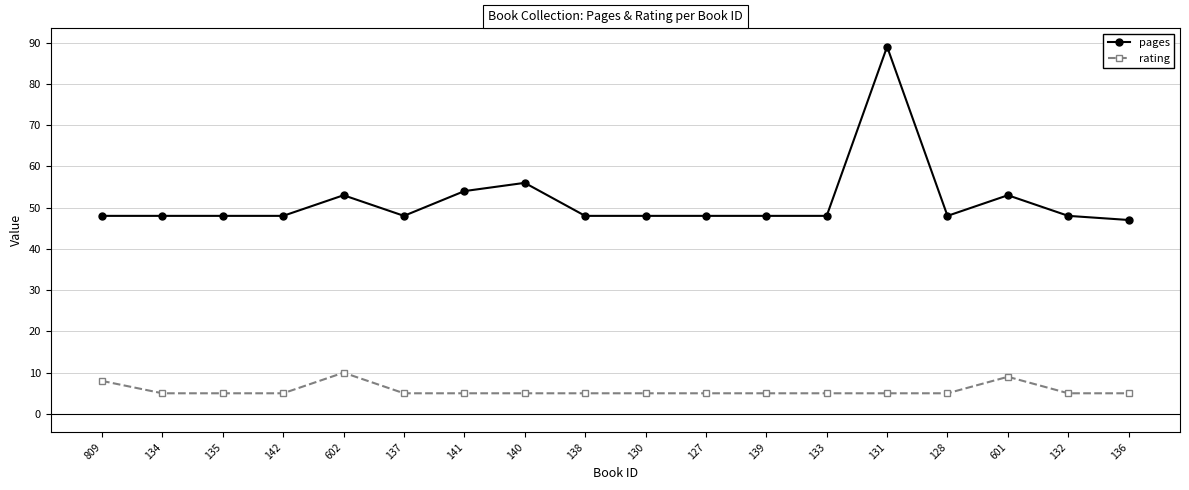

What position from the left is 133?

13